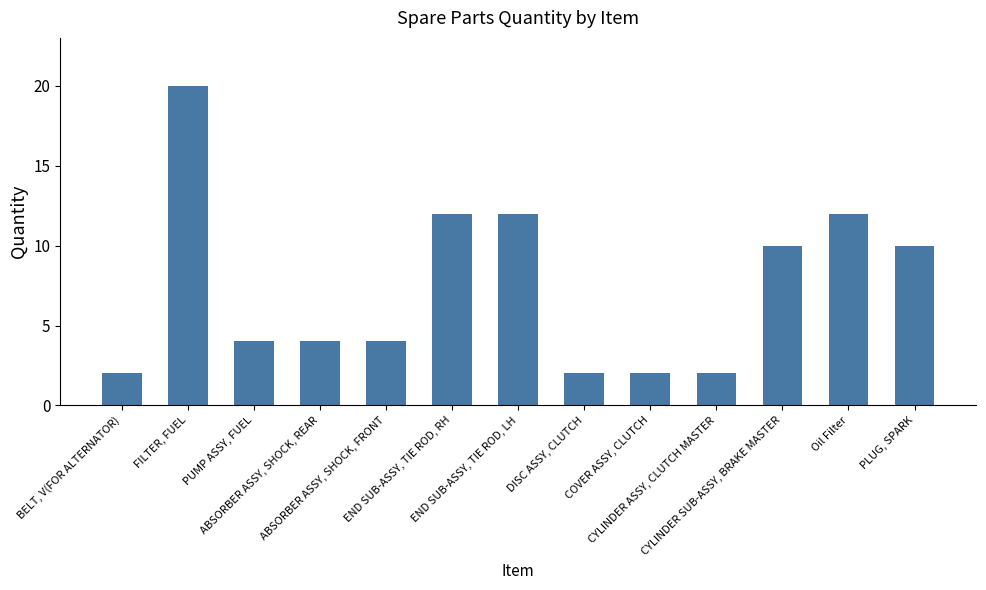

What is the difference between the second highest and second lowest values?

10